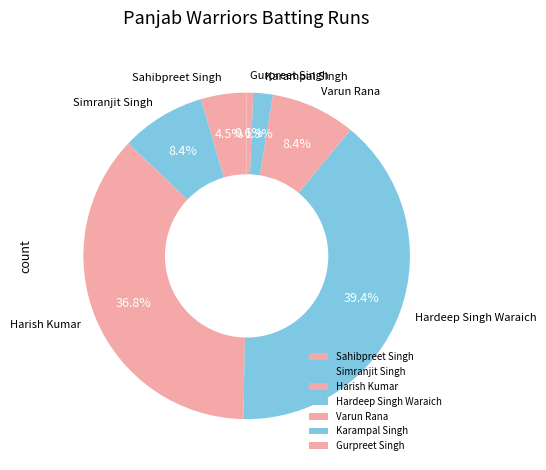

What percentage is NOT represented by Karampal Singh?

98.1%